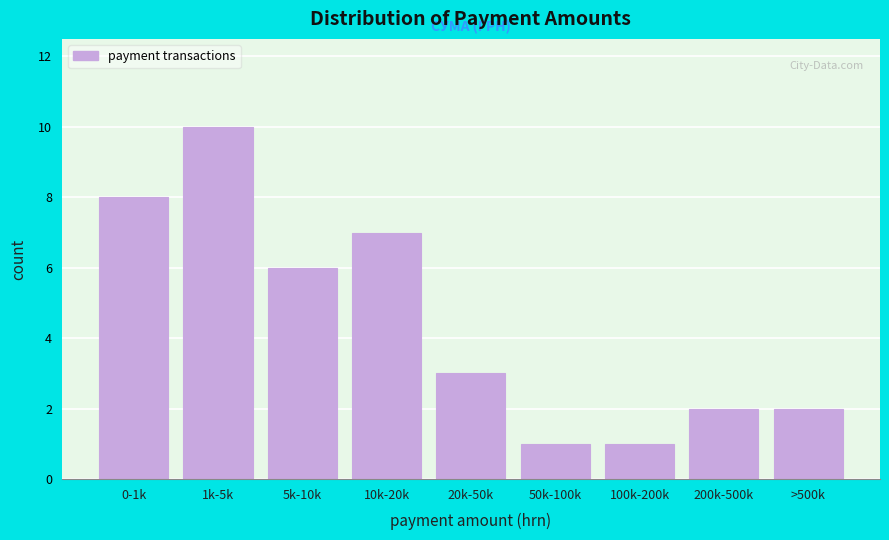

Reading left to right, extract all data points from this chart.

0-1k=8	1k-5k=10	5k-10k=6	10k-20k=7	20k-50k=3	50k-100k=1	100k-200k=1	200k-500k=2	>500k=2